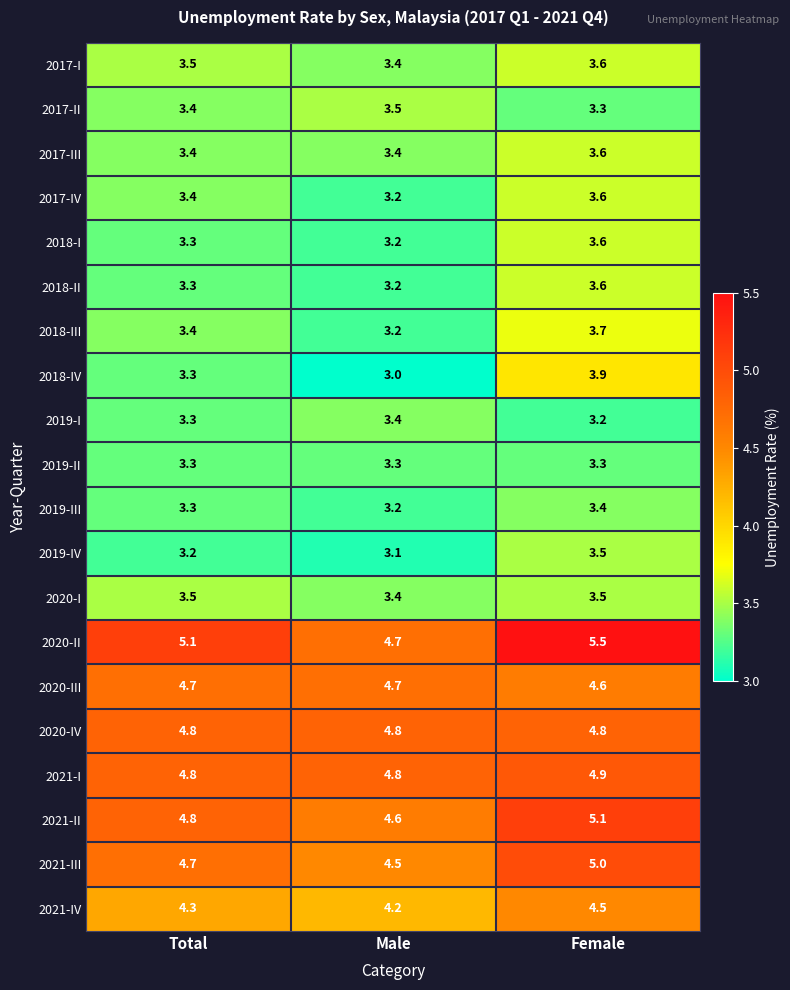

Count the 2021-IV values in the range 4 to 5.

3